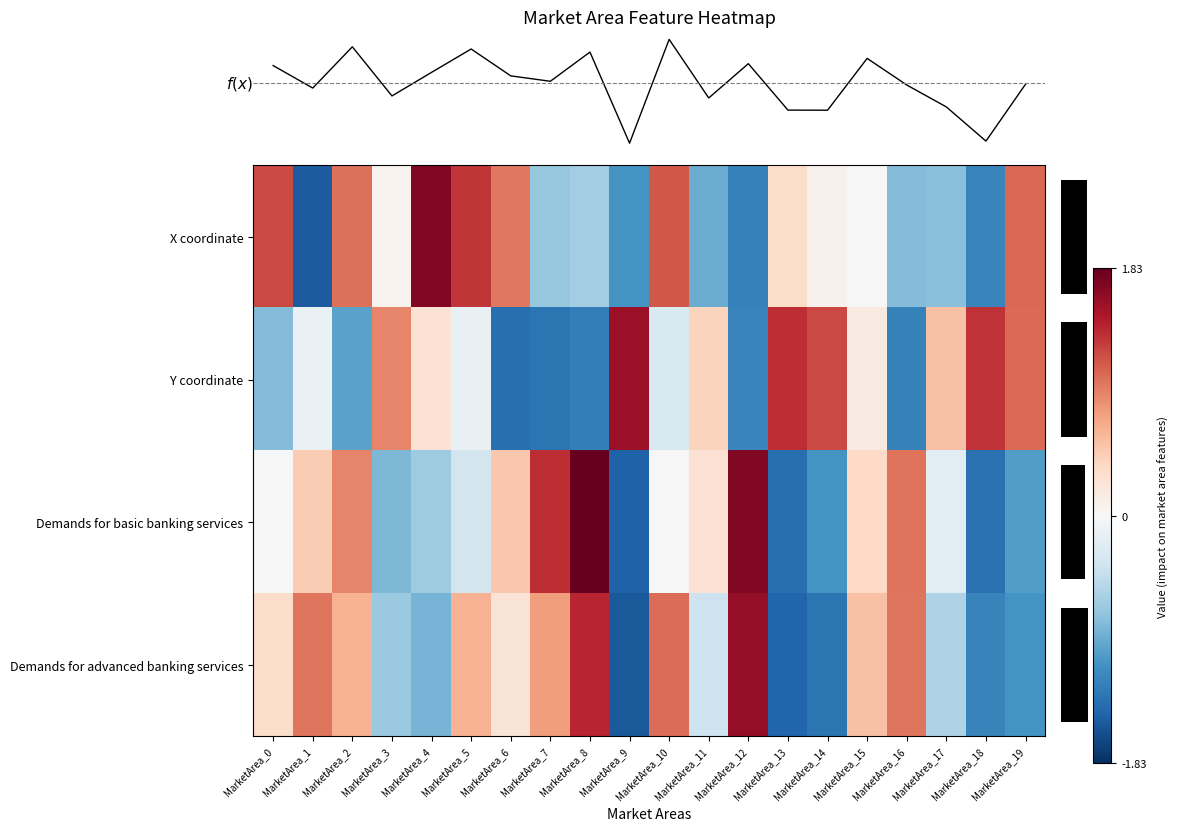

At which category is the sum across all series the highest?

MarketArea_10